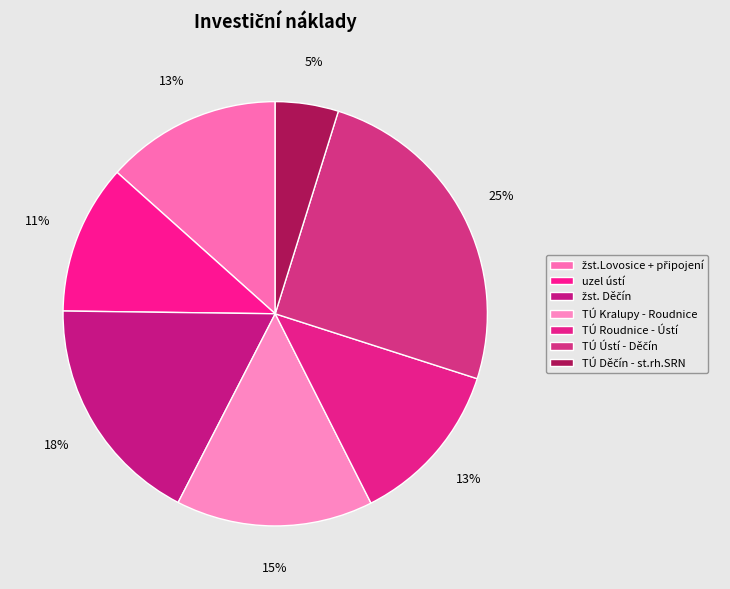

Count the number of slices in the pie.

7